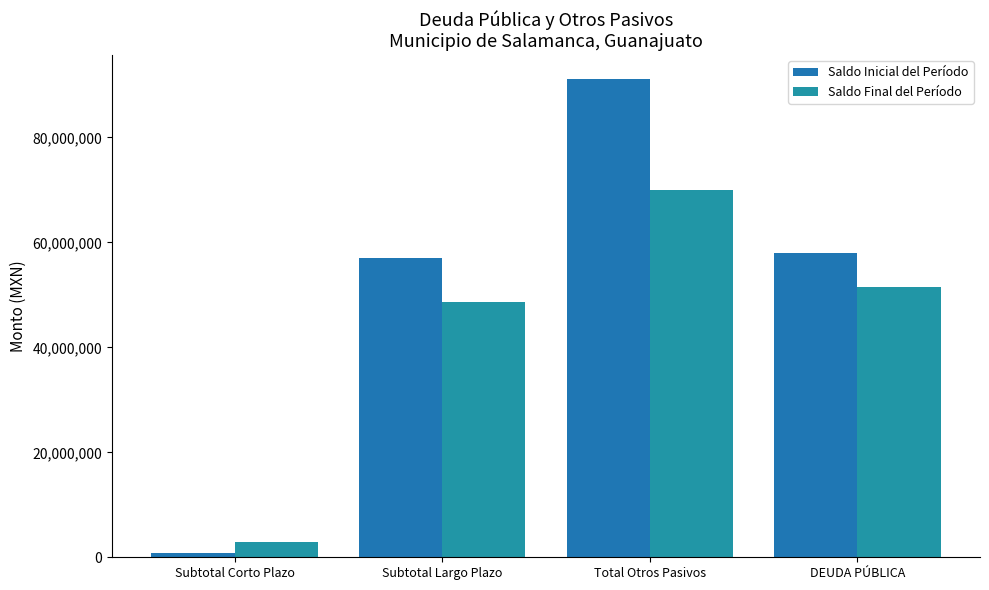

What is the difference between the Saldo Final del Período values at Subtotal Corto Plazo and Subtotal Largo Plazo?

45567633.1